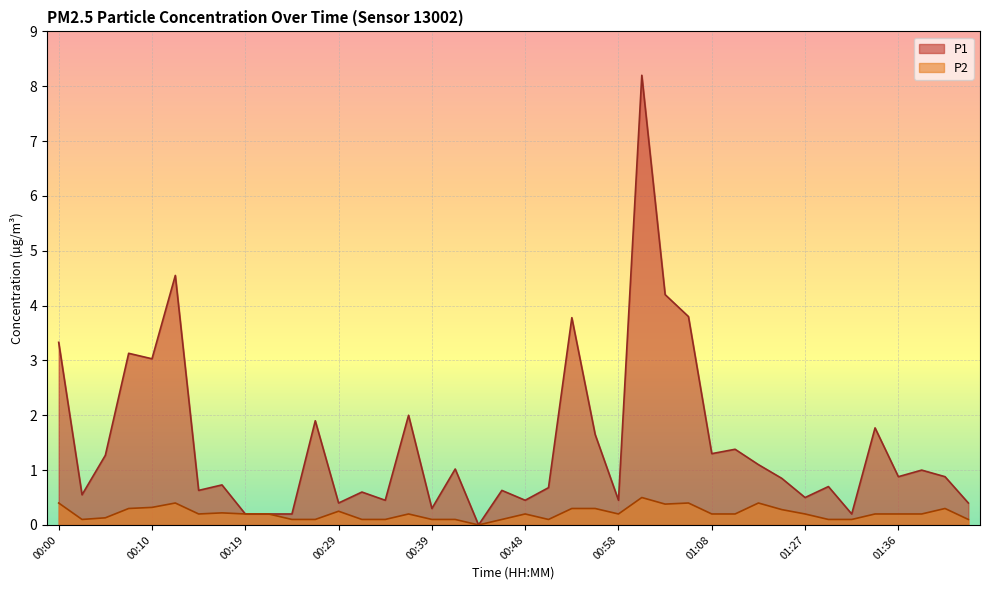

The value of P1 at 01:24 is 1.5. True or false?

False